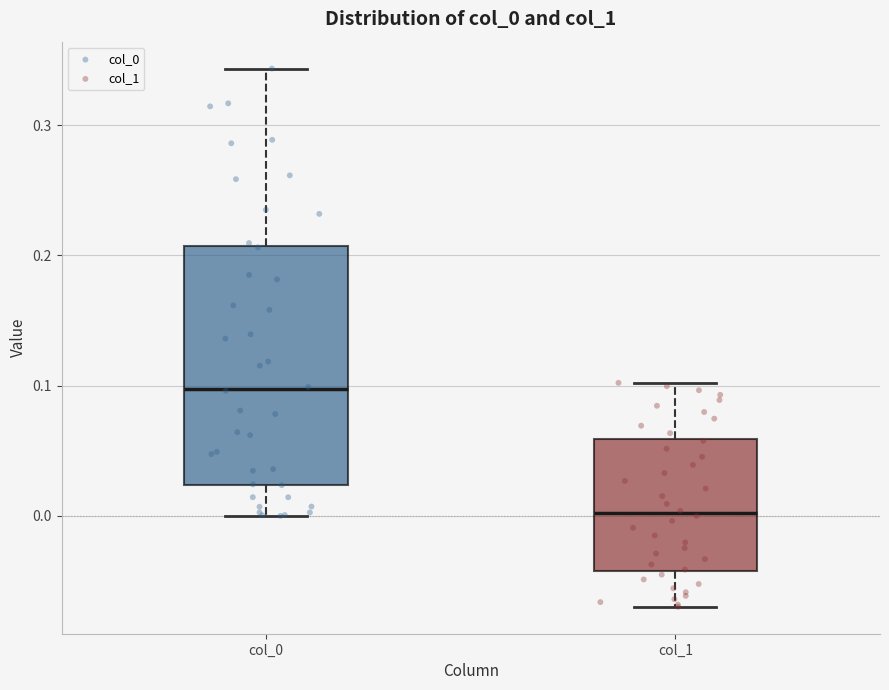

Where does the median line of the box for col_0 sit on the y-axis? The values are not printed on the chart, so give them approximately, as read against the axis.

0.10